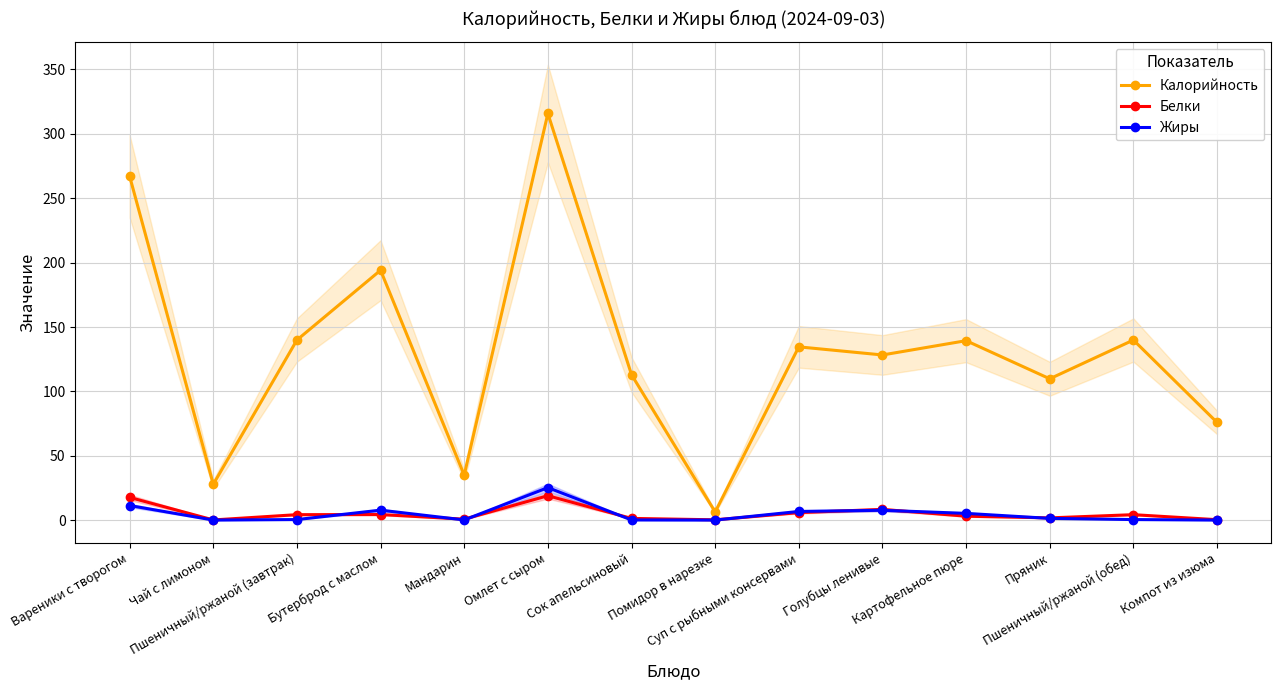

How many interior local valleys does the Жиры series have?

3